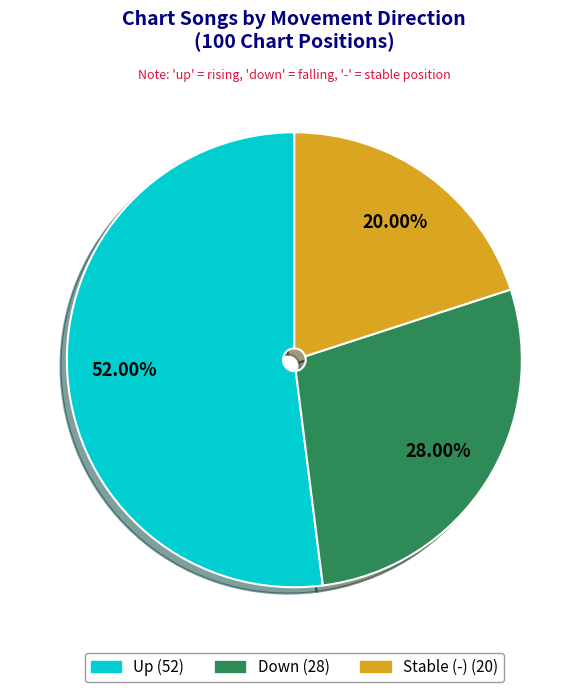

Does any single category account for the majority?

Yes